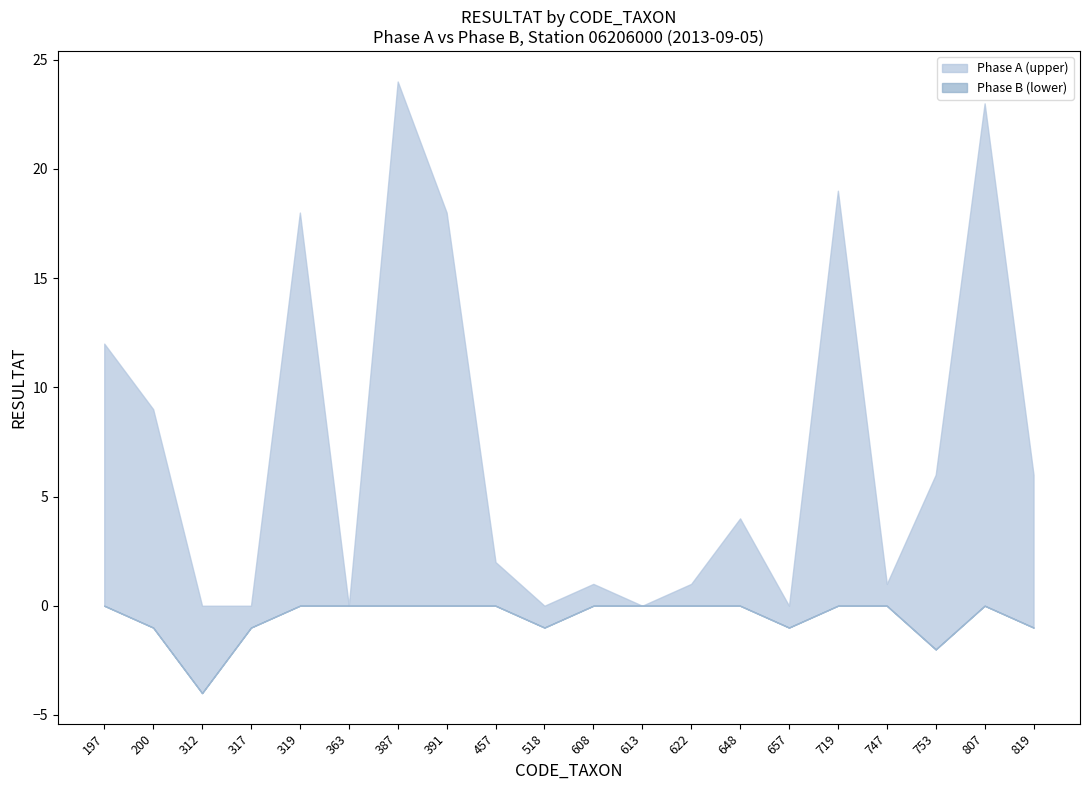

What is the sum of all Phase A (upper) values?

144